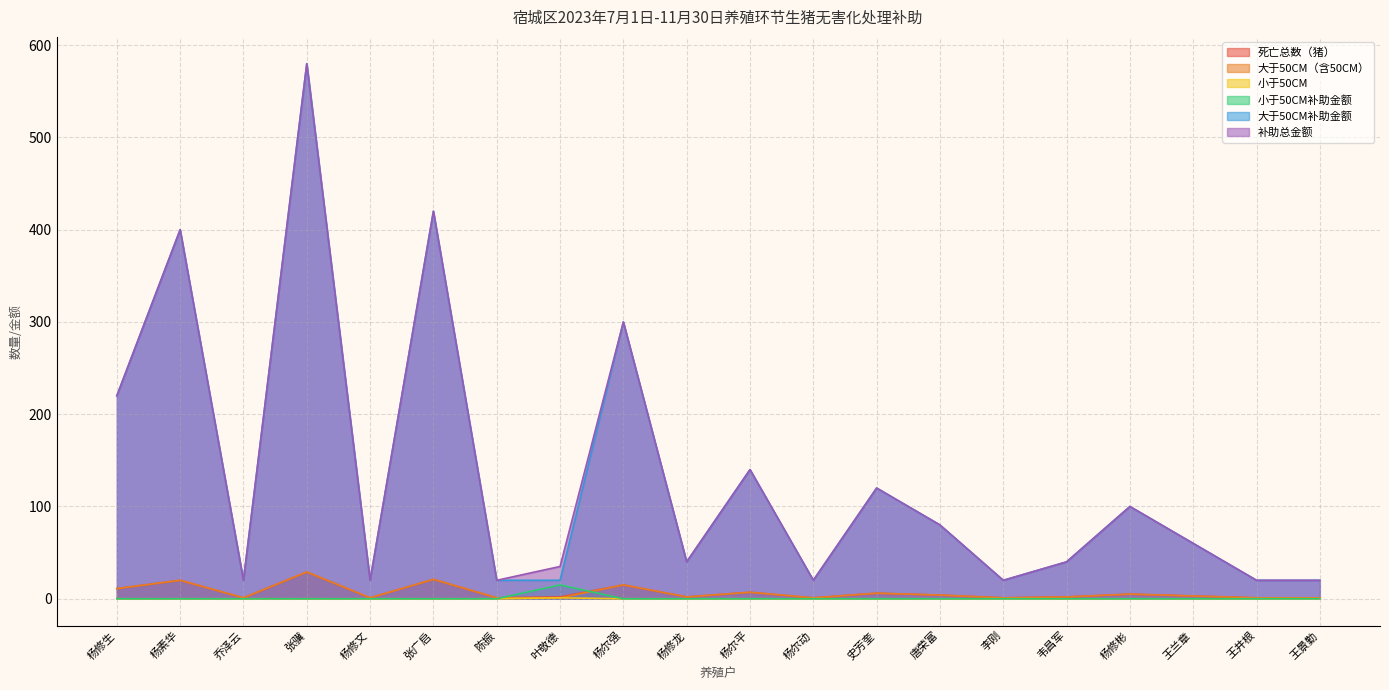

Between 杨修龙 and 杨尔动, which is larger?

杨修龙